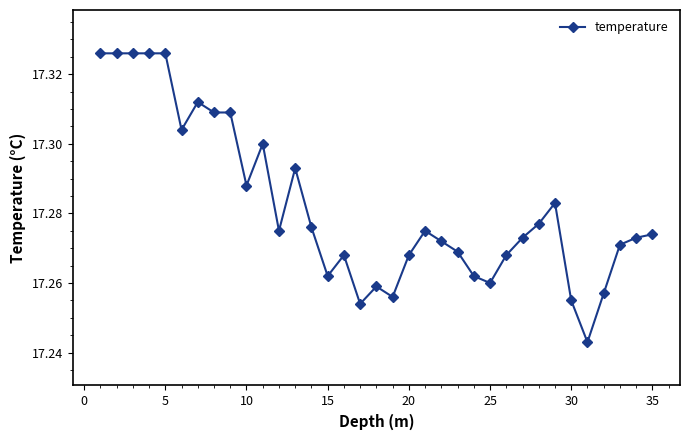

Does the chart have visible grid lines?

No